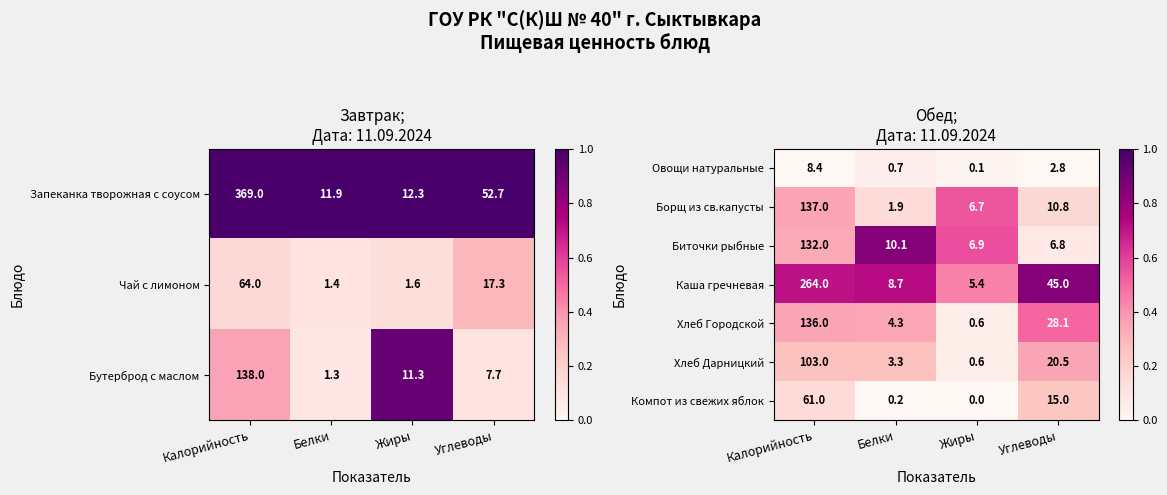

At which label is Компот из свежих яблок closest to 30?

Углеводы